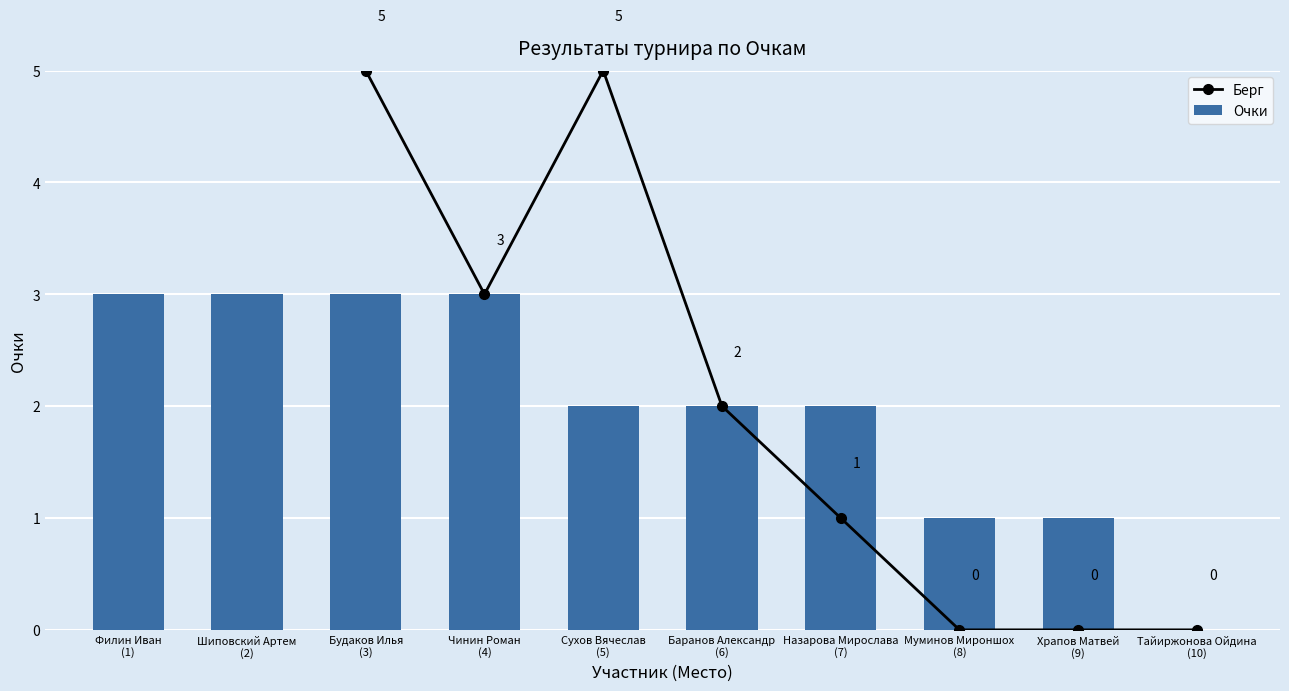

Count the Берг values in the range 0 to 5.

8